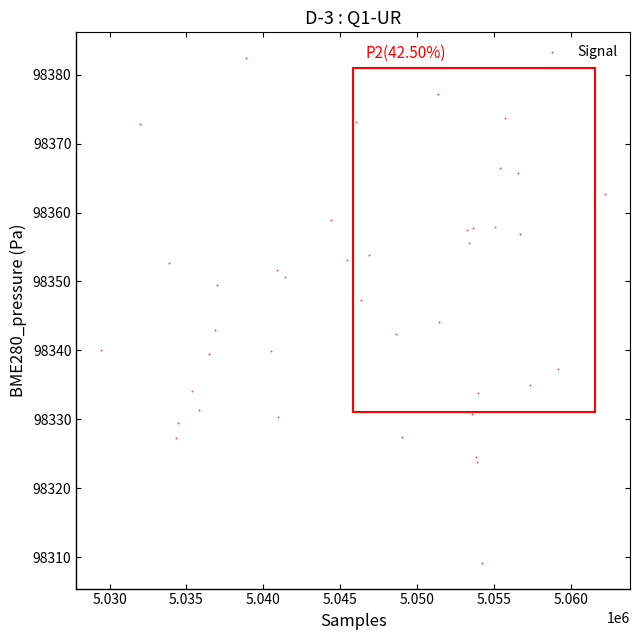

What Y value in the scatter plot is closest to 98345?

98344.1